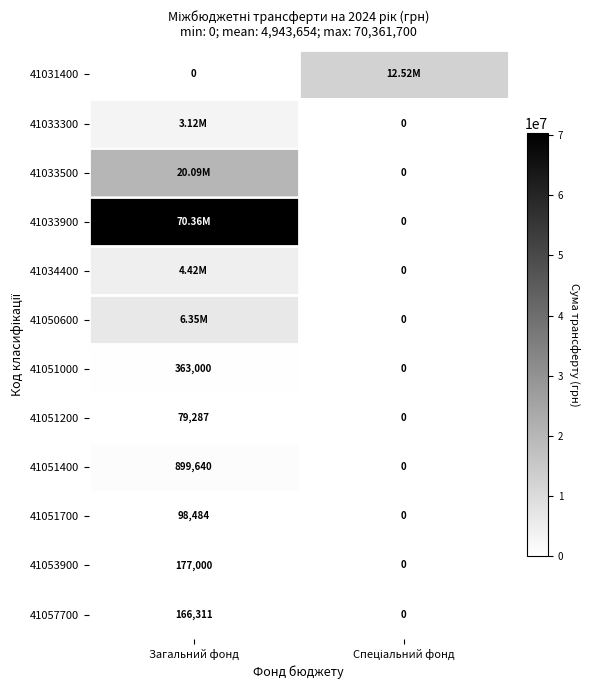

What is the difference between the maximum and minimum values in the 41051700 series?

98484